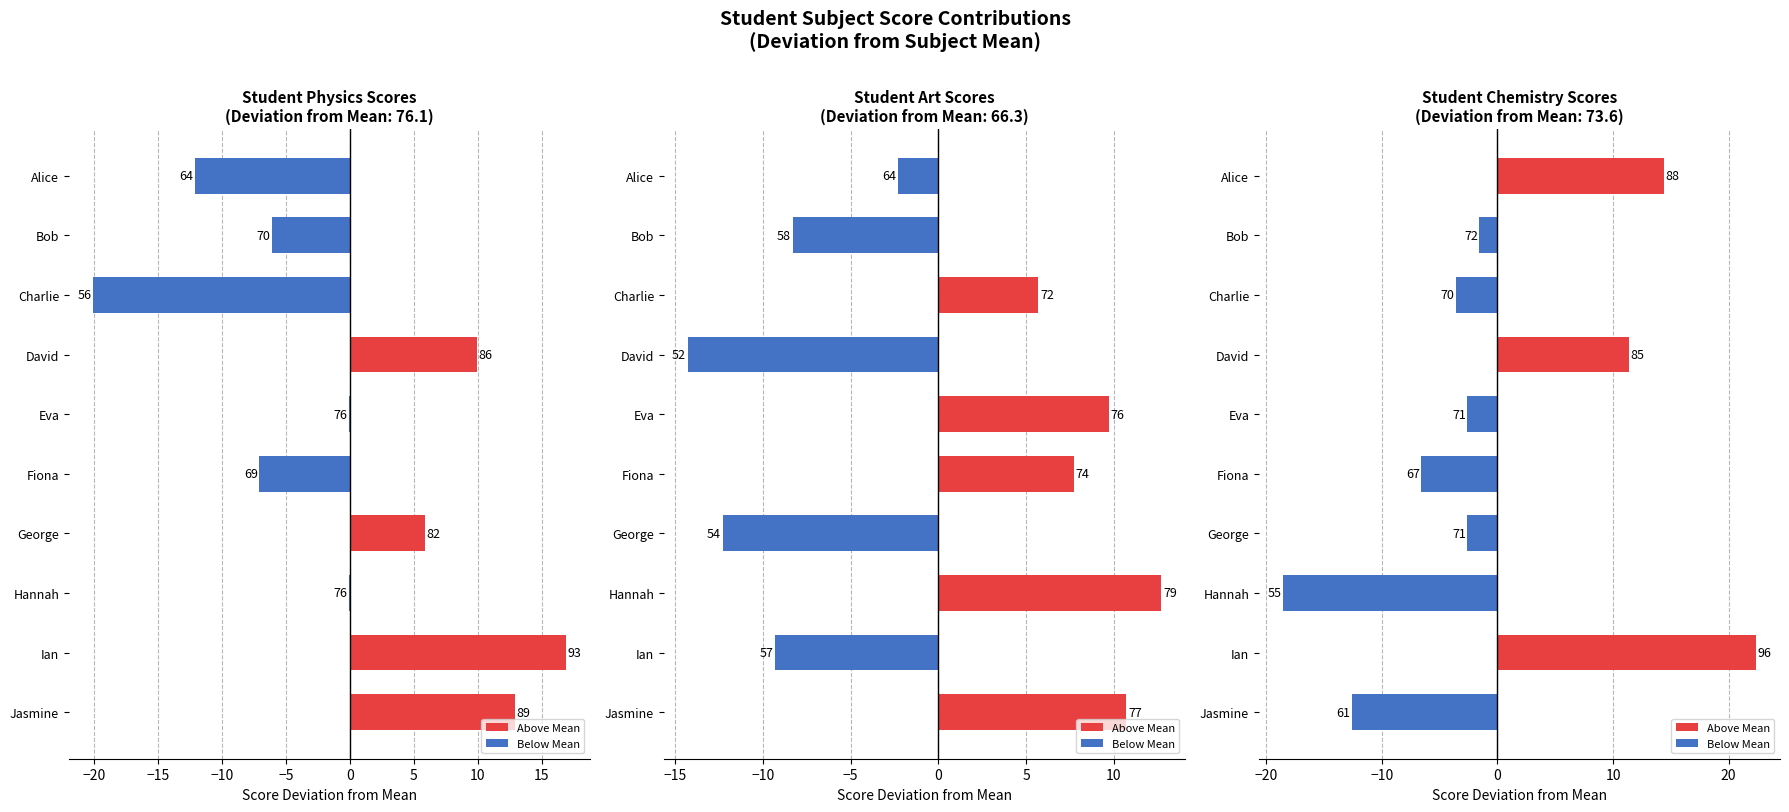

What is the total value across all series at −10?

7.0